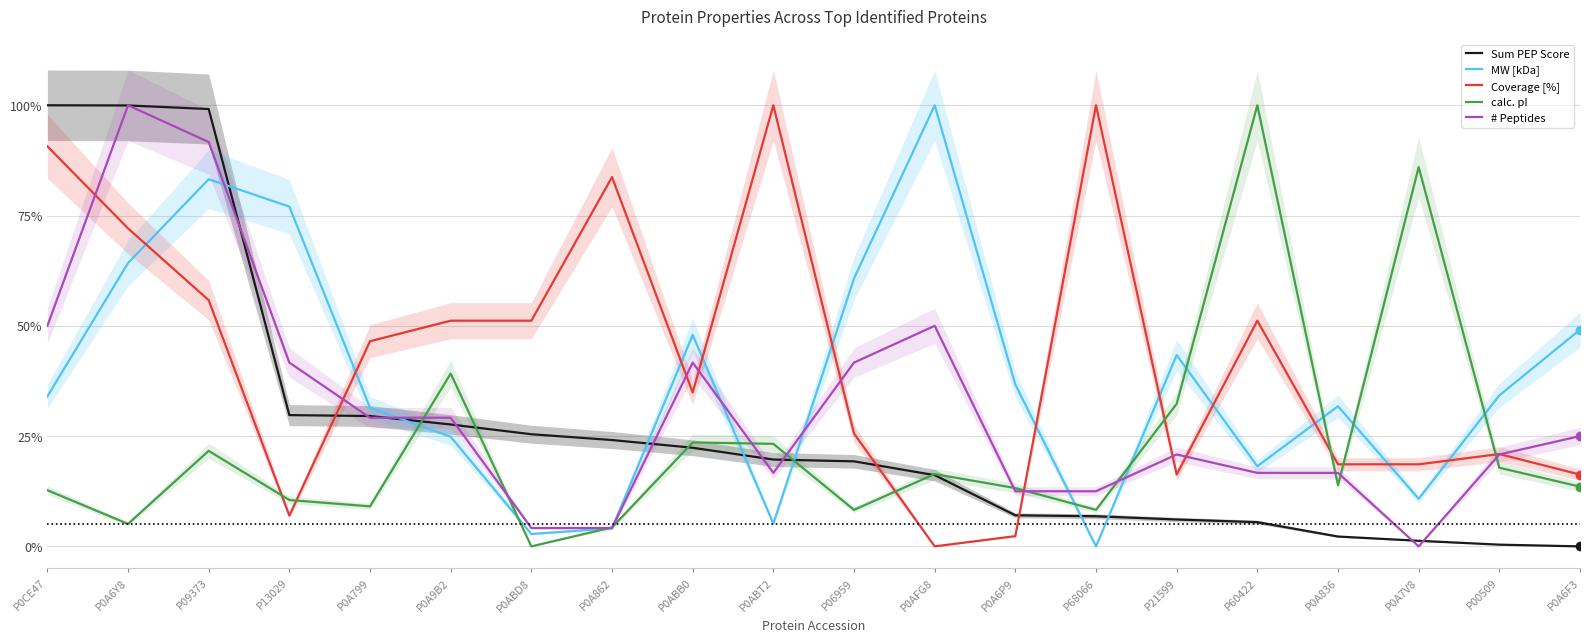

What is the sum of all Coverage [%] values?

862.8